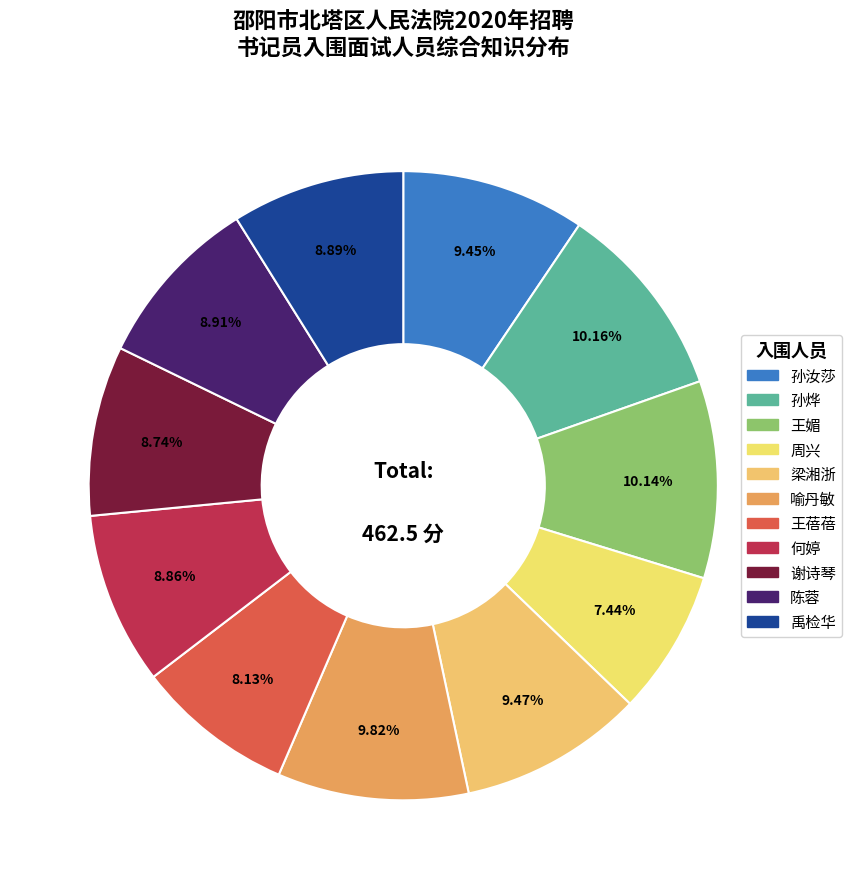

To the nearest percent, what percentage of the pie is 谢诗琴?

9%